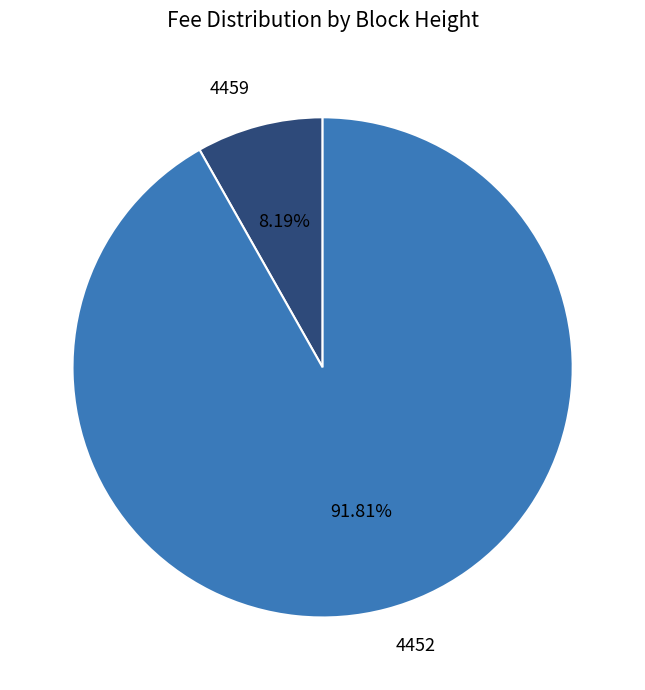

What portion of the pie excludes 4452?

8.2%